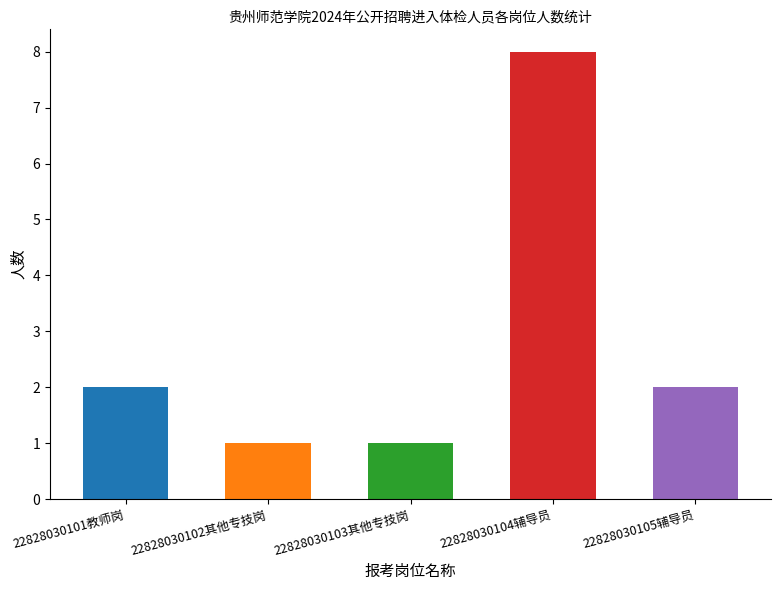

Approximately how many times larger is the value at 22828030104辅导员 compared to 22828030105辅导员?

4.0